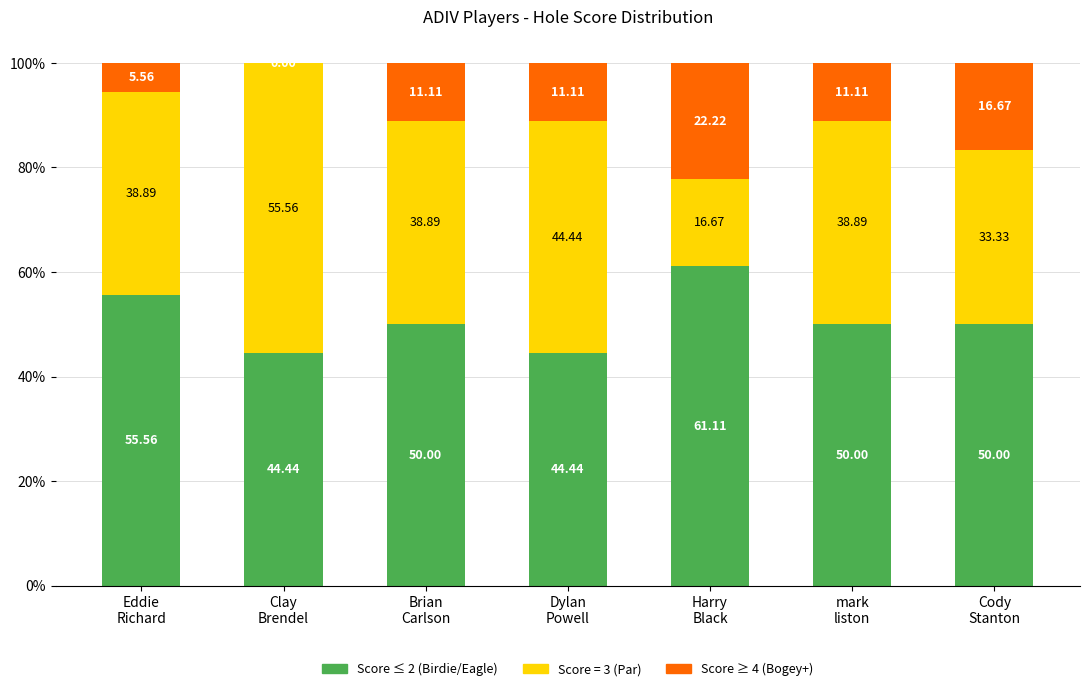

What is the sum of all Score ≤ 2 (Birdie/Eagle) values?

355.6